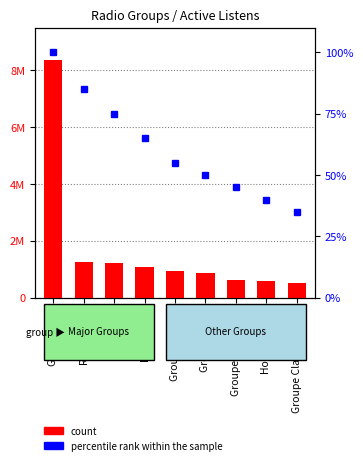

What are all the series names shown in the legend?

count, percentile rank within the sample